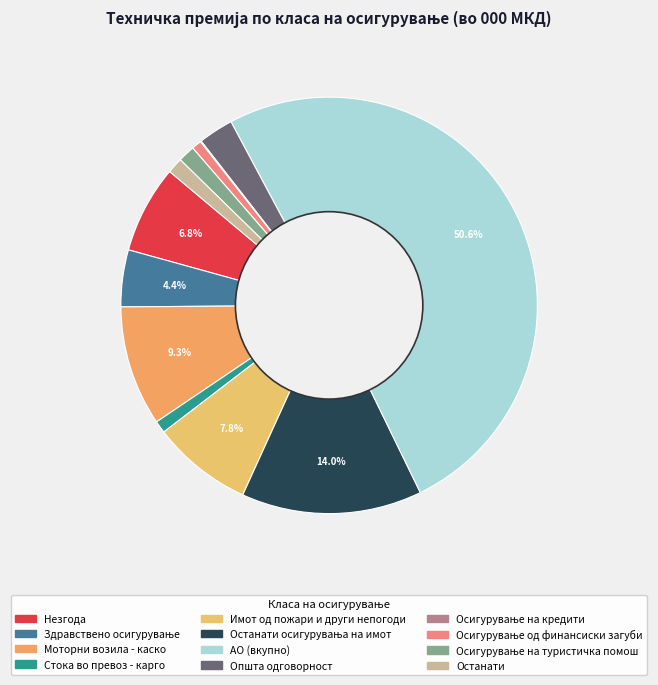

Which category has the biggest portion of the pie?

АО (вкупно)